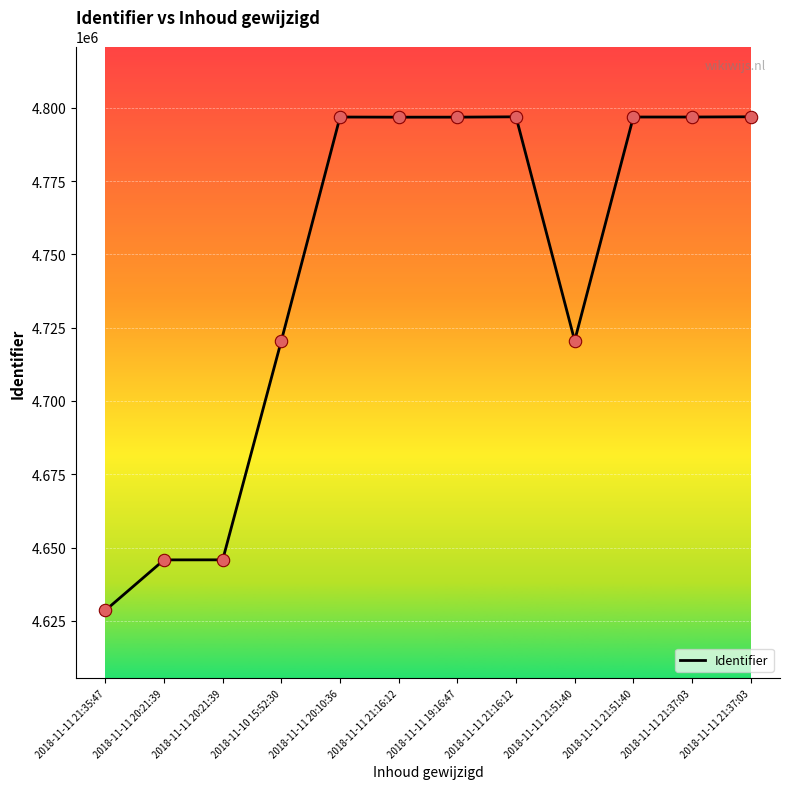

Which has a higher value, 2018-11-11 21:51:40 or 2018-11-10 15:52:30?

2018-11-11 21:51:40